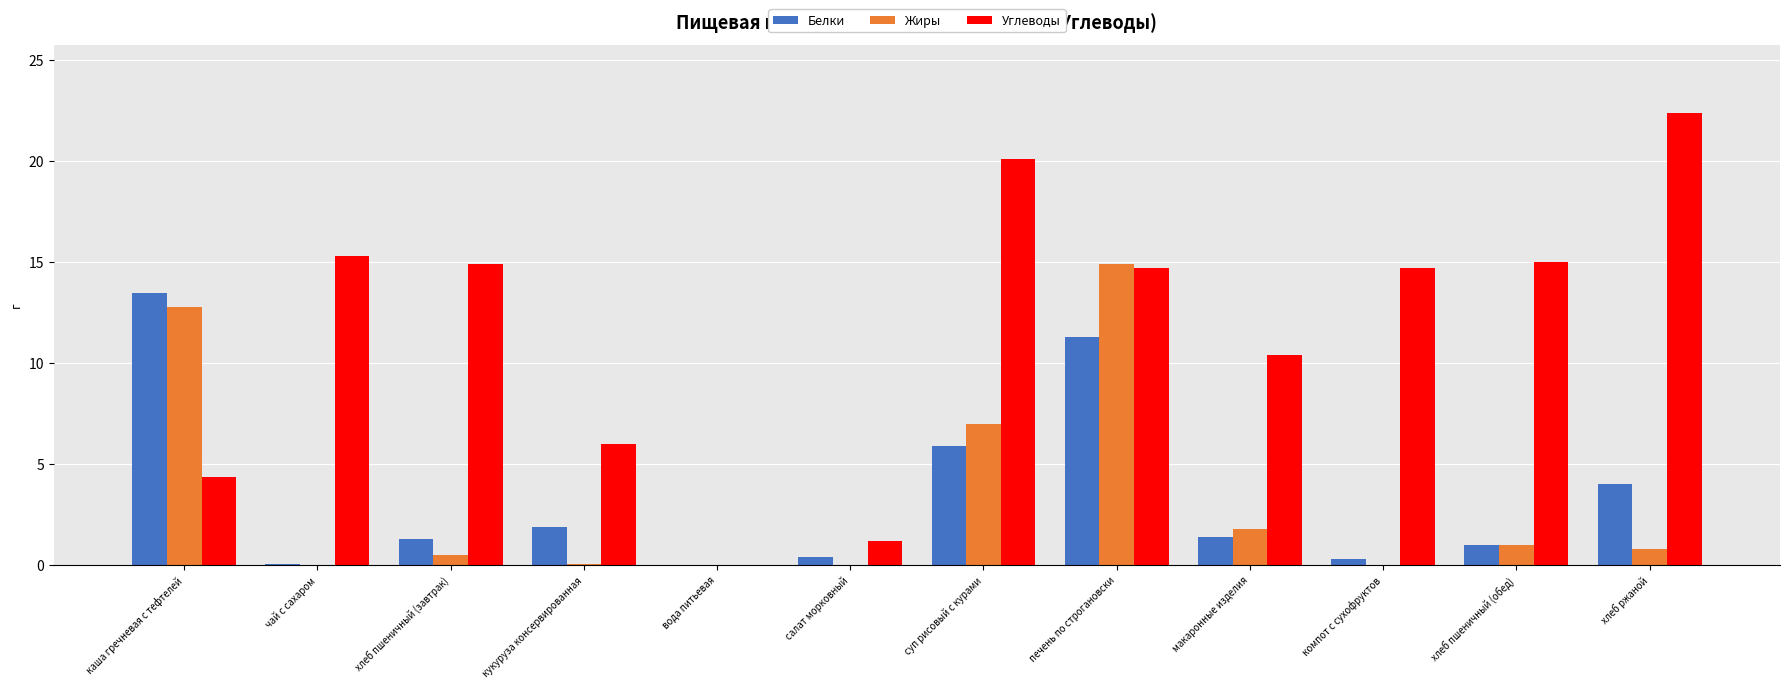

Which category has the highest value in the Белки series?

каша гречневая с тефтелей